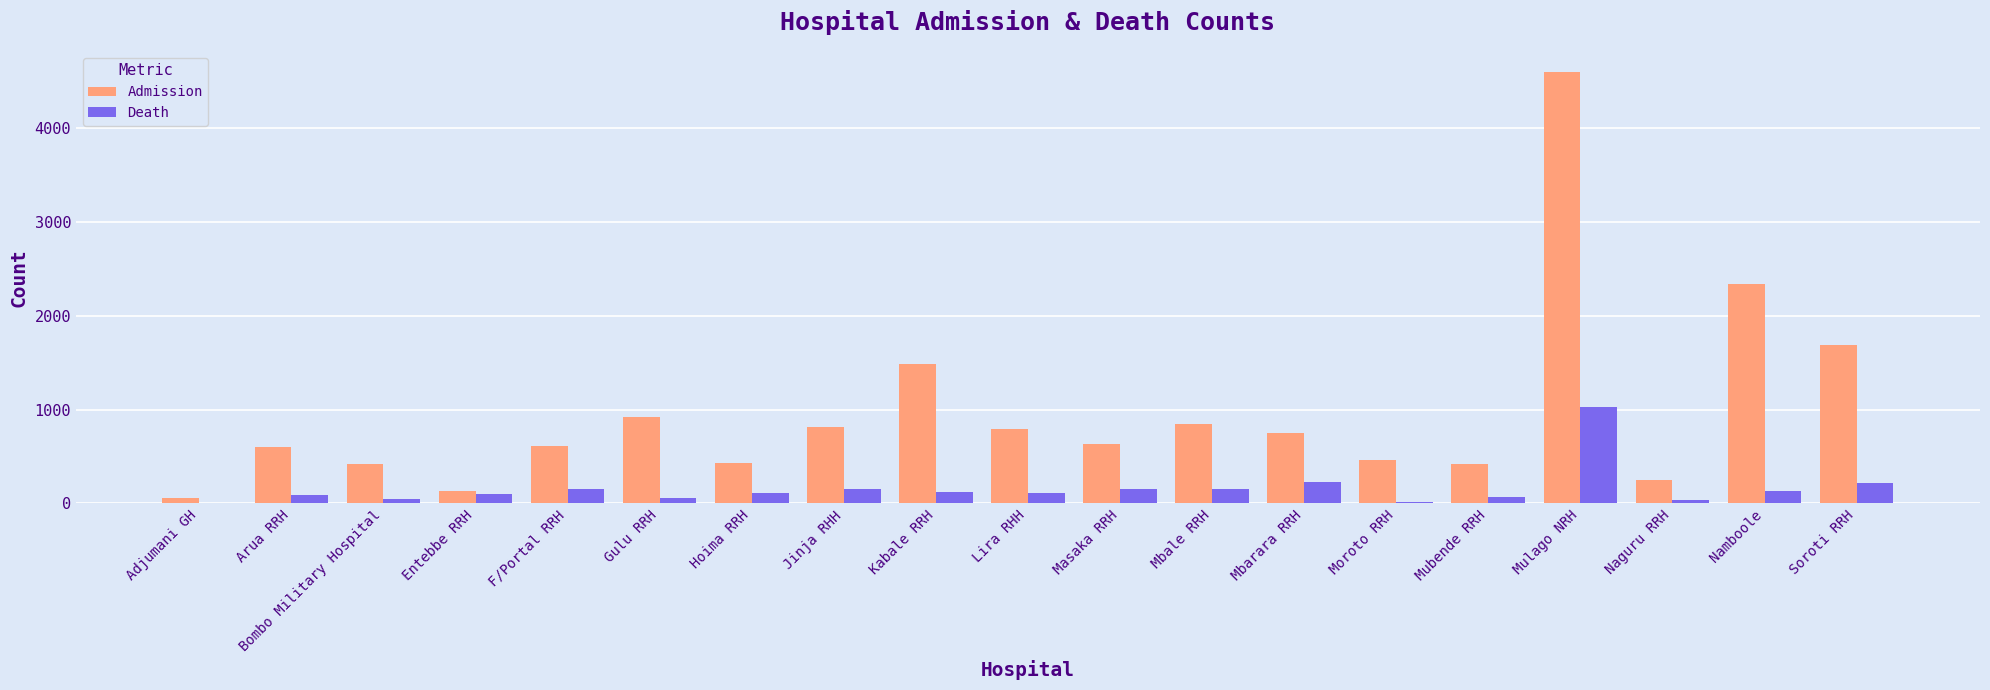

Between Mbale RRH and Soroti RRH, which series saw the biggest shift?

Admission